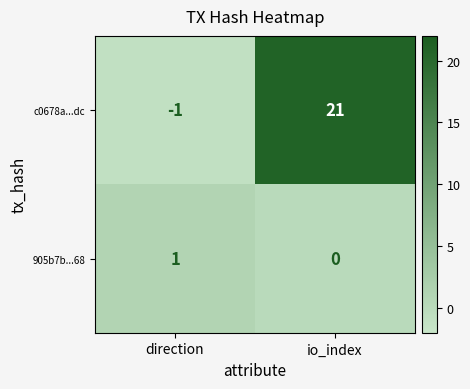

List the series in order of their overall mean, lowest first.

905b7b...68, c0678a...dc